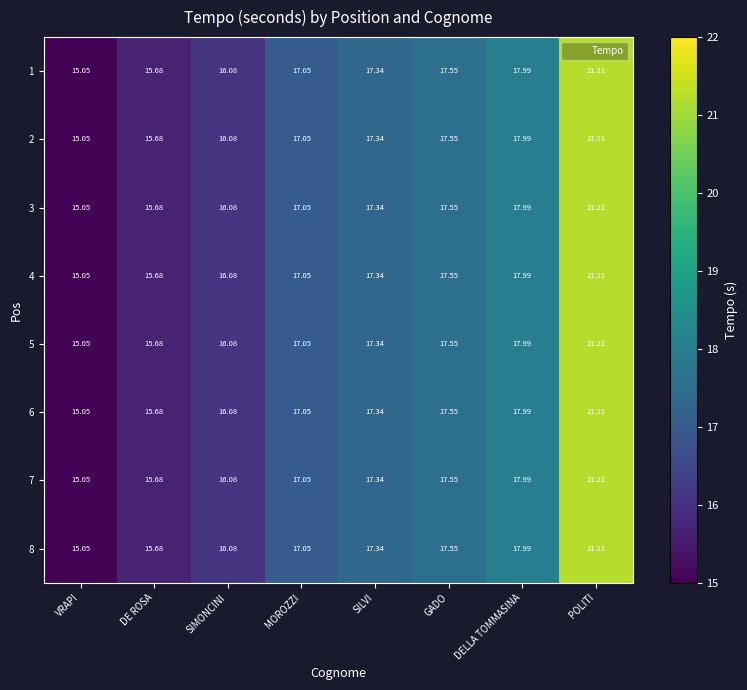

List the labels in order of 2 value, largest first.

POLITI, DELLA TOMMASINA, GADO, SILVI, MOROZZI, SIMONCINI, DE ROSA, VRAPI